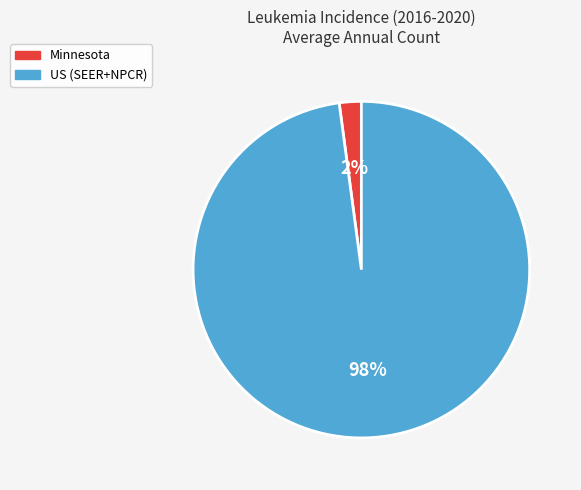

To the nearest percent, what is the difference between the largest and smallest slice percentages?

96%